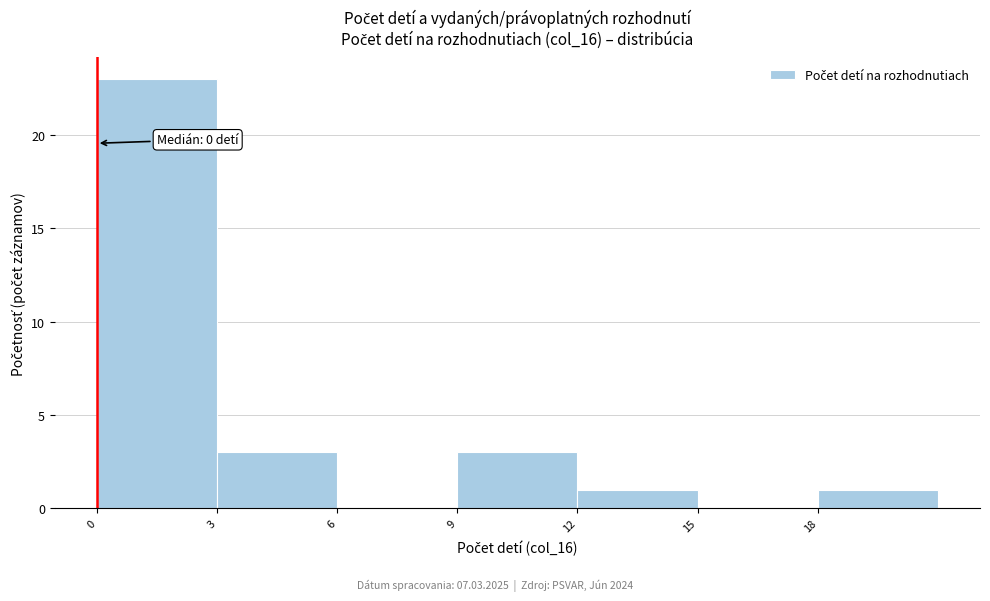

Over which range of the x-axis is the bar tallest?

0 to 3